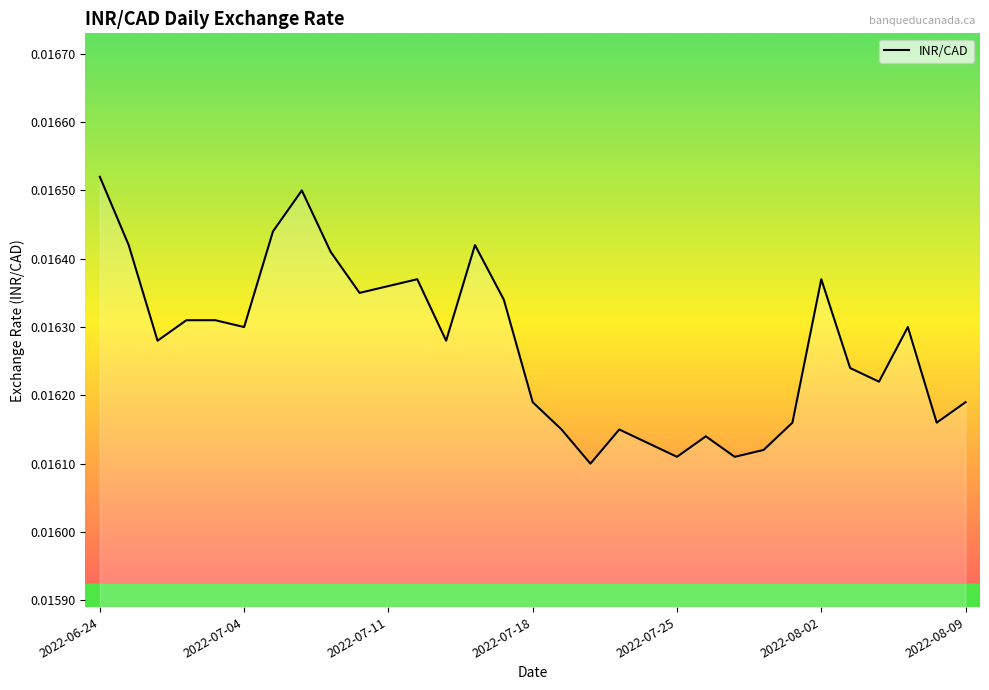

Does the chart display data point markers on the line(s)?

No